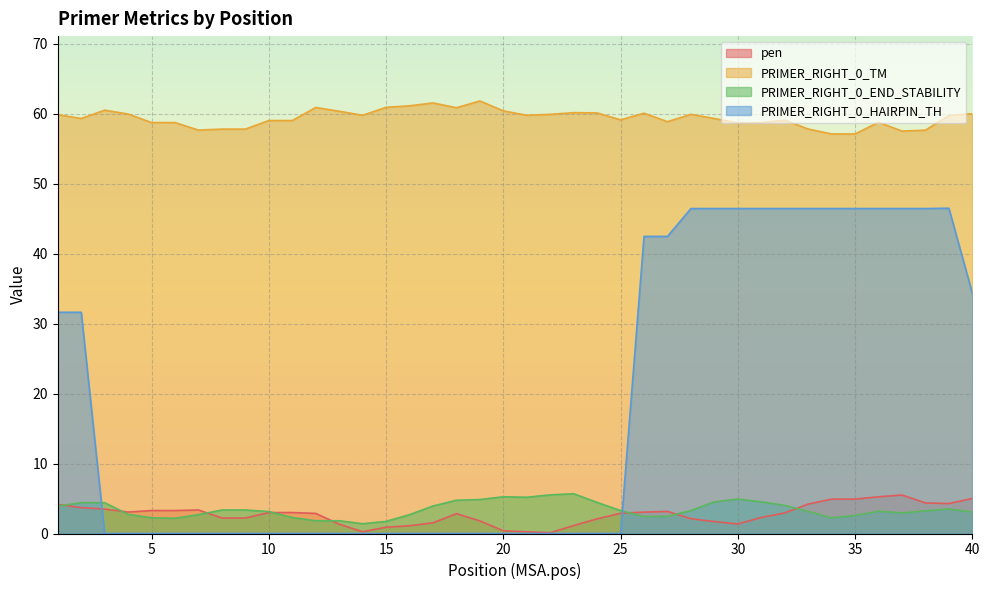

What is the total value across all series at 36?

113.6